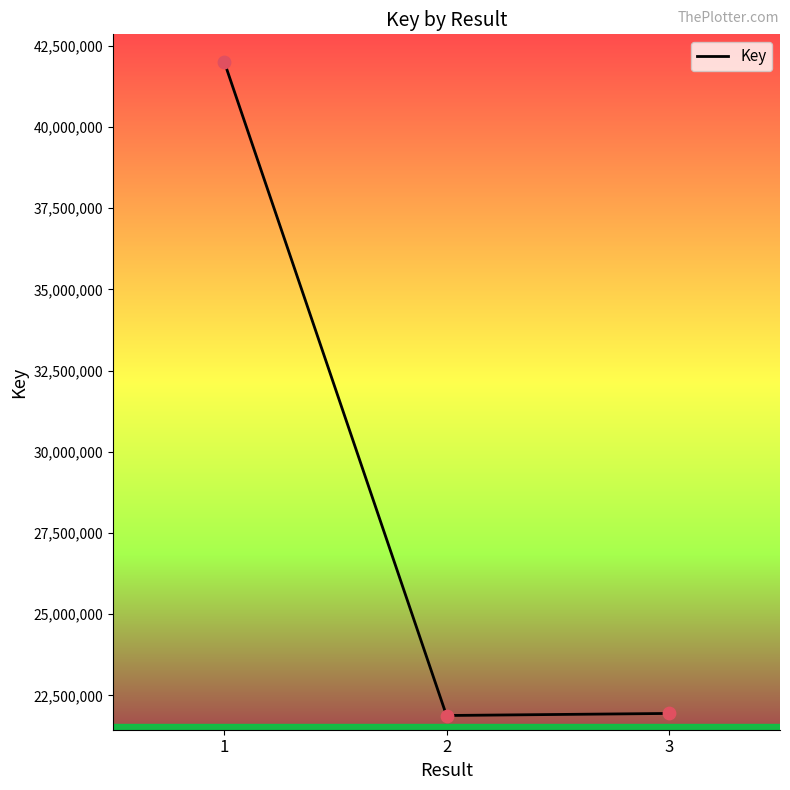

What is the change in value from 1 to 2?

-20125652